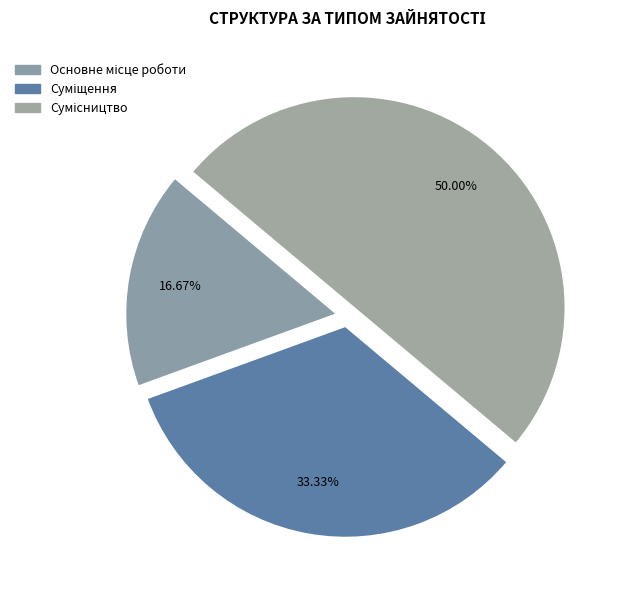

Rank the categories by value from lowest to highest.

Основне місце роботи, Суміщення, Сумісництво